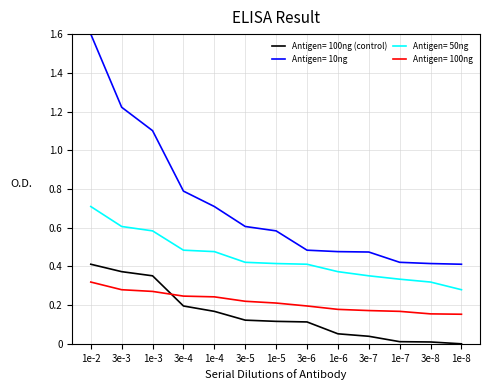

The value of Antigen= 10ng at 1e-8 is 0.4. True or false?

True